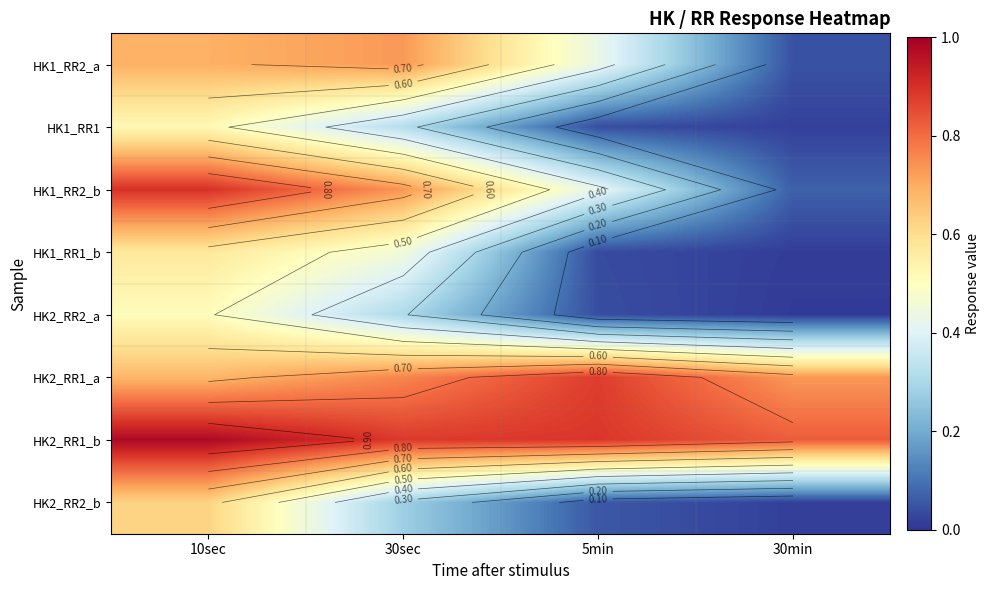

True or false: HK1_RR1_b has a value of 0.6 at 10sec.

True